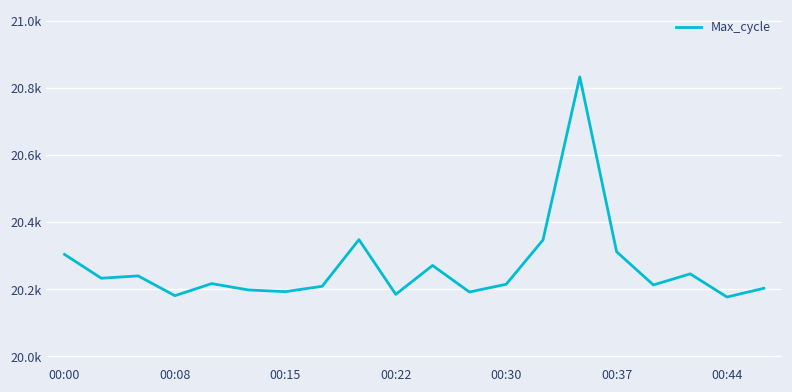

Does the chart have visible grid lines?

Yes